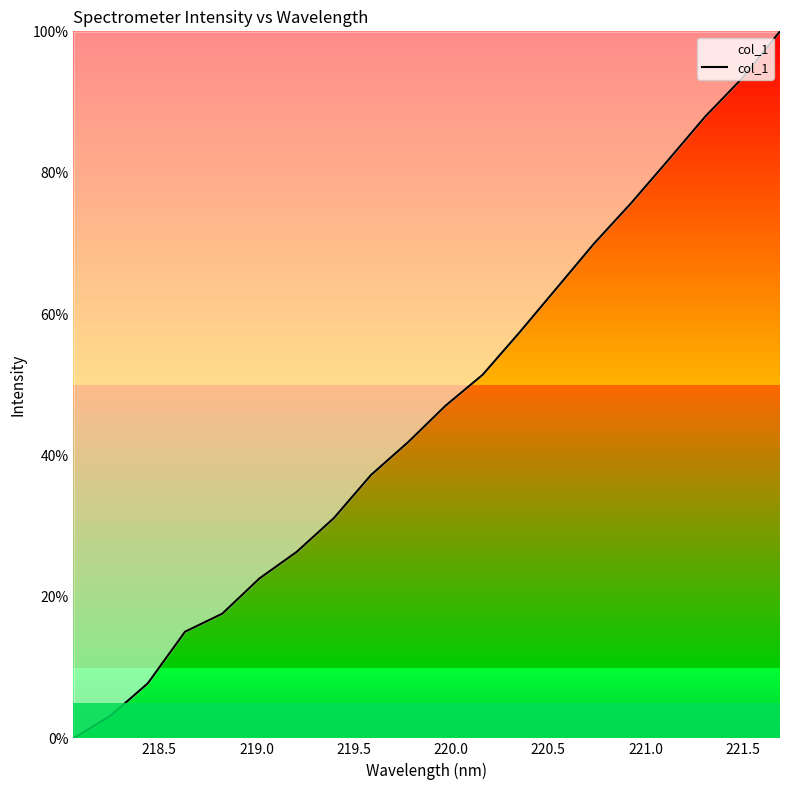

What is the difference between the maximum and minimum values?

100.0